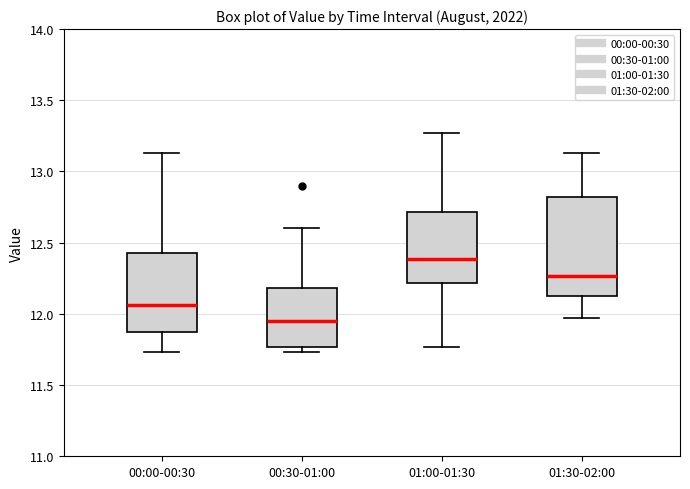

Where is the lower edge of the box for 00:00-00:30 on the y-axis? The values are not printed on the chart, so give them approximately, as read against the axis.

11.85